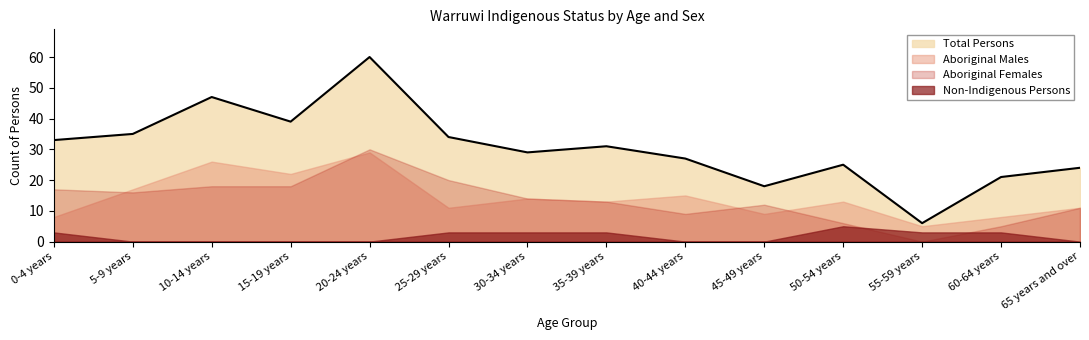

Reading right to left, what are all the values shown in this chart?

Aboriginal Males: 11	8	5	13	9	15	13	14	11	29	22	26	17	8
Aboriginal Females: 11	5	0	6	12	9	13	14	20	30	18	18	16	17
Total Persons: 24	21	6	25	18	27	31	29	34	60	39	47	35	33
Non-Indigenous Persons: 0	3	3	5	0	0	3	3	3	0	0	0	0	3